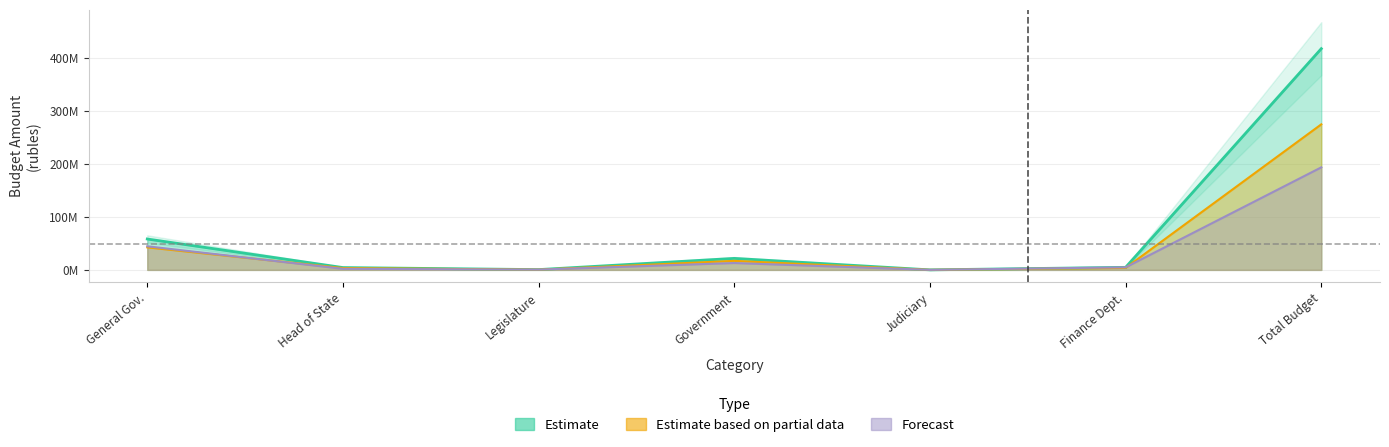

Is the value of Forecast at Finance Dept. greater than the value of Estimate based on partial data at Government?

No